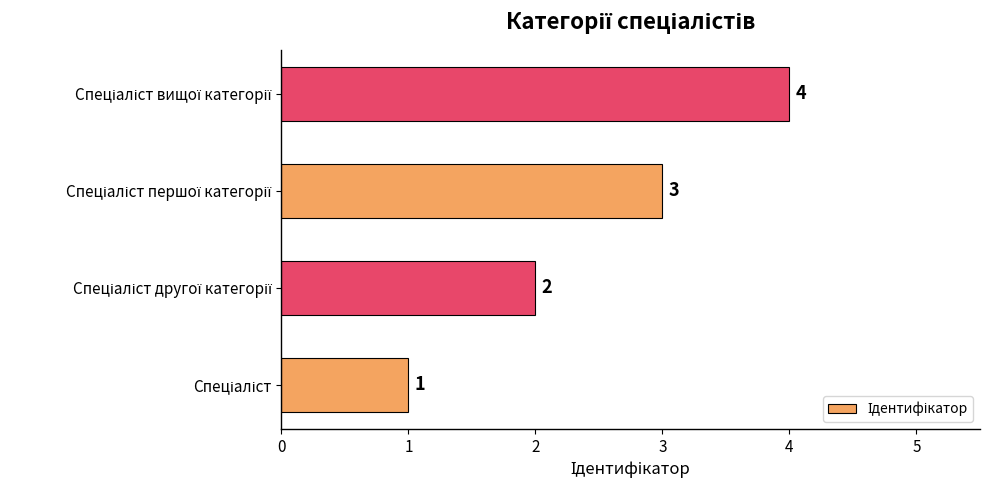

How many bars are there in total?

4